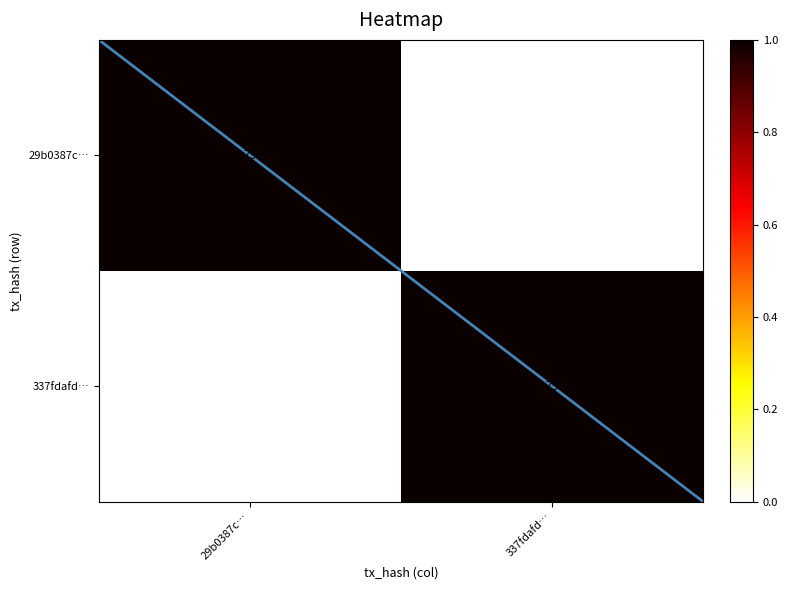

What is the difference between the highest and lowest values at 29b0387c…?

64